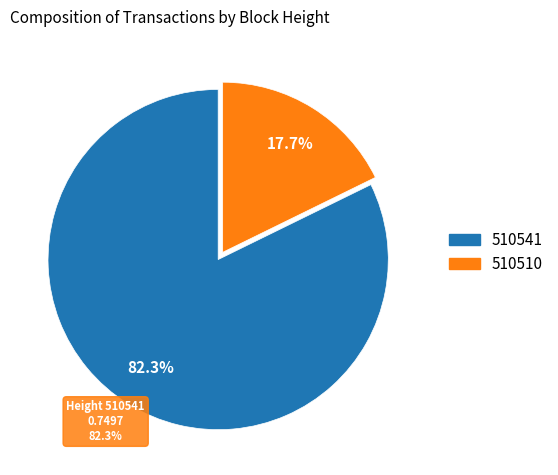

How much of the chart is everything except 510541?

17.7%